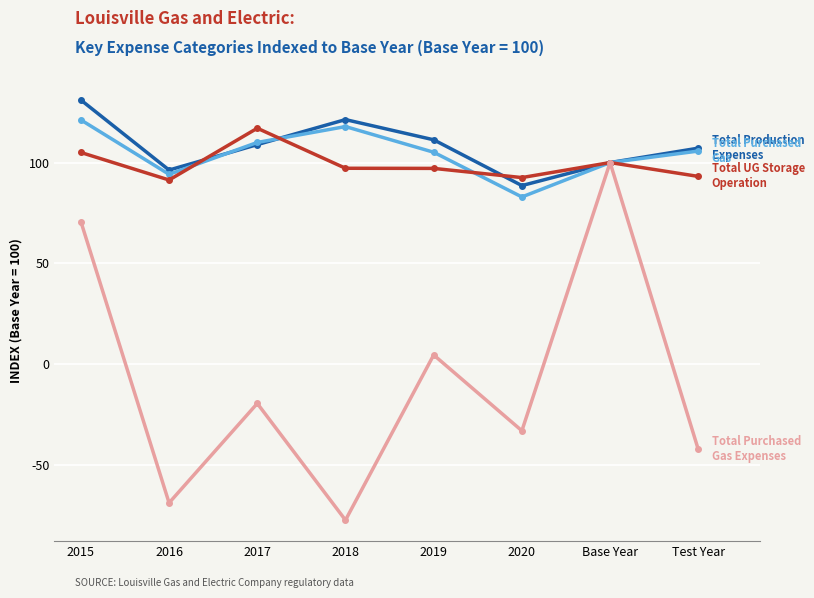

What is the greatest value displayed?

131.1